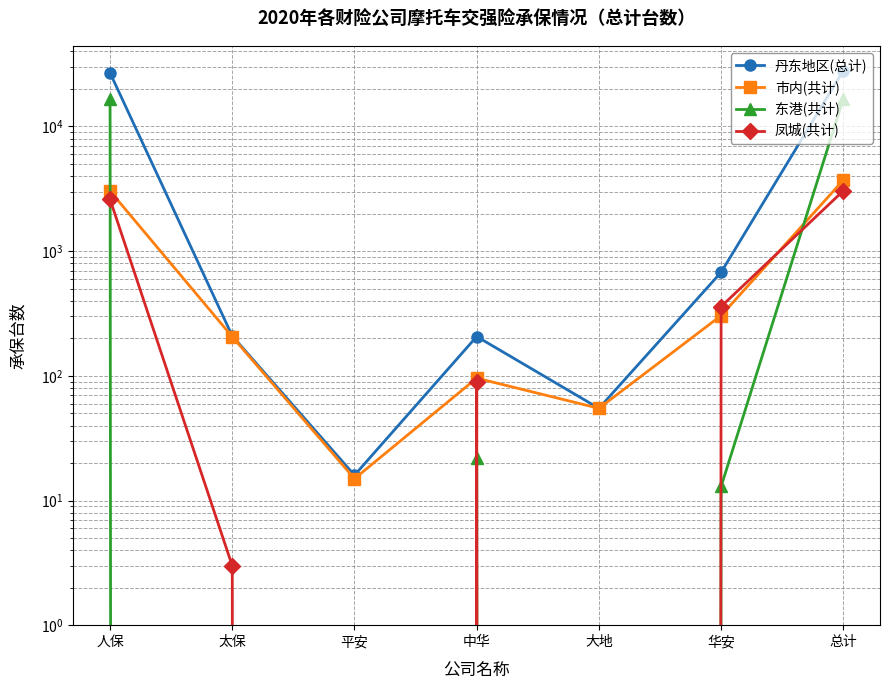

What is the difference between the maximum and minimum values in the 丹东地区(总计) series?

28046